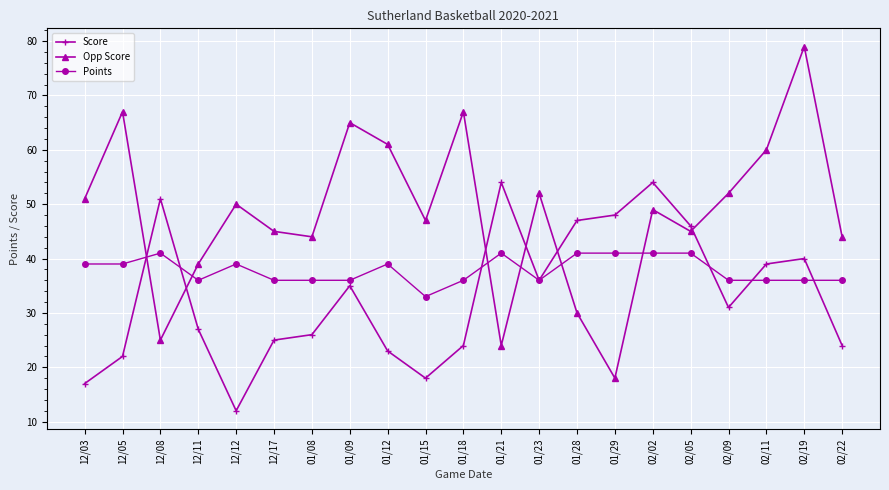

What is the difference between the Score values at 12/11 and 01/21?

27